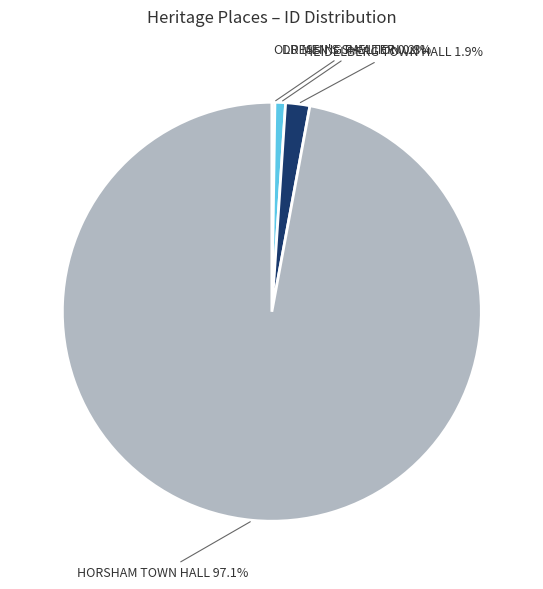

What is the largest slice in the pie chart?

HORSHAM TOWN HALL